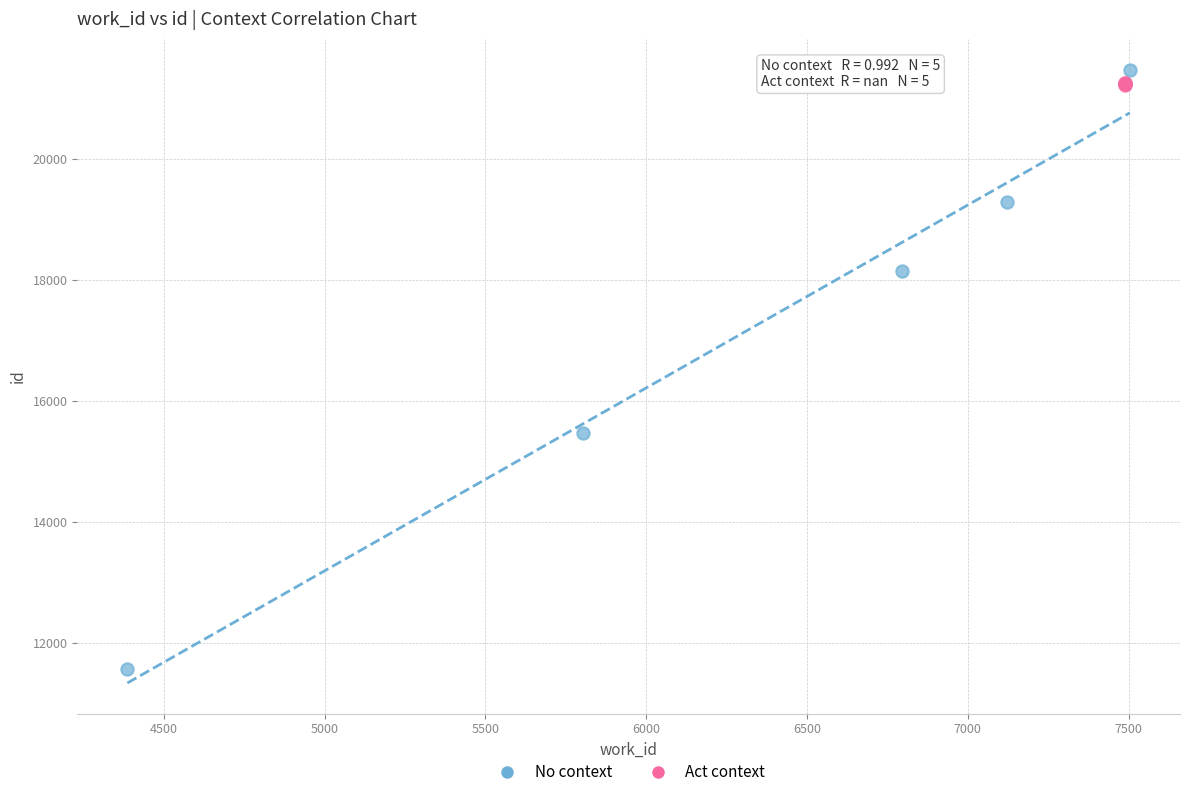

Which series contains the lowest Y value?

No context